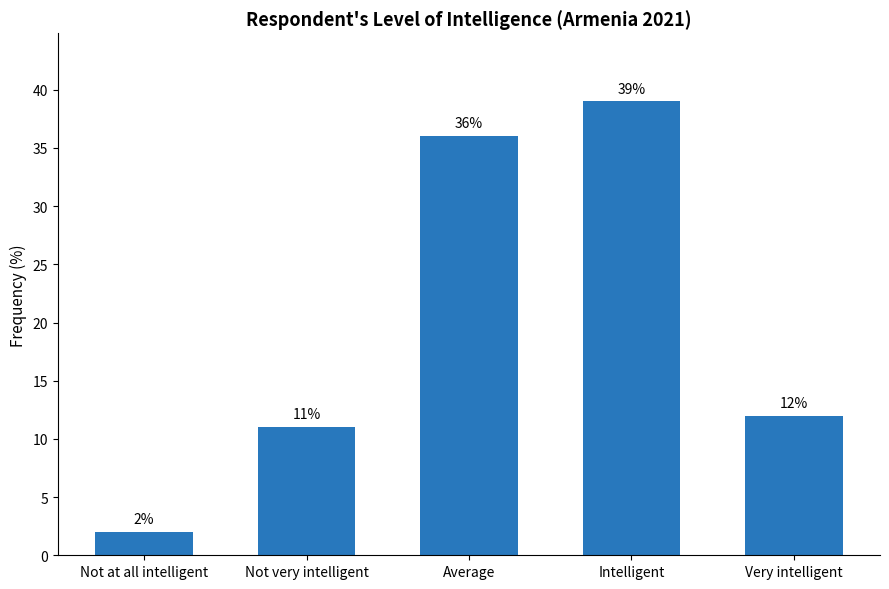

What is the smallest value displayed?

2